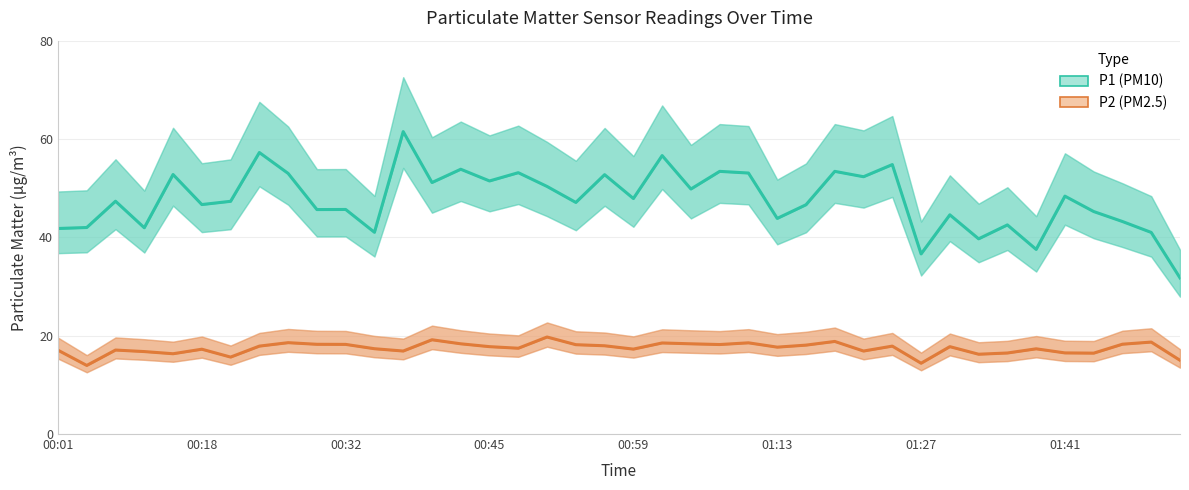

True or false: P1 (PM10) has a value of 76.3 at 16.

False